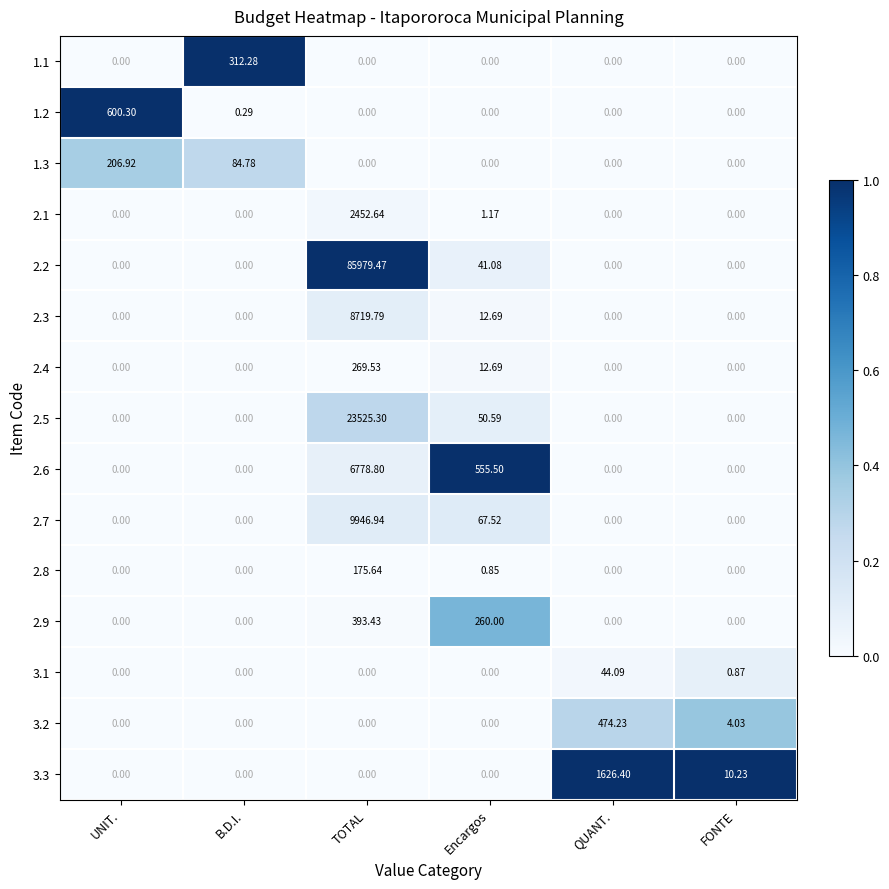

At which label does 1.1 reach its peak?

B.D.I.